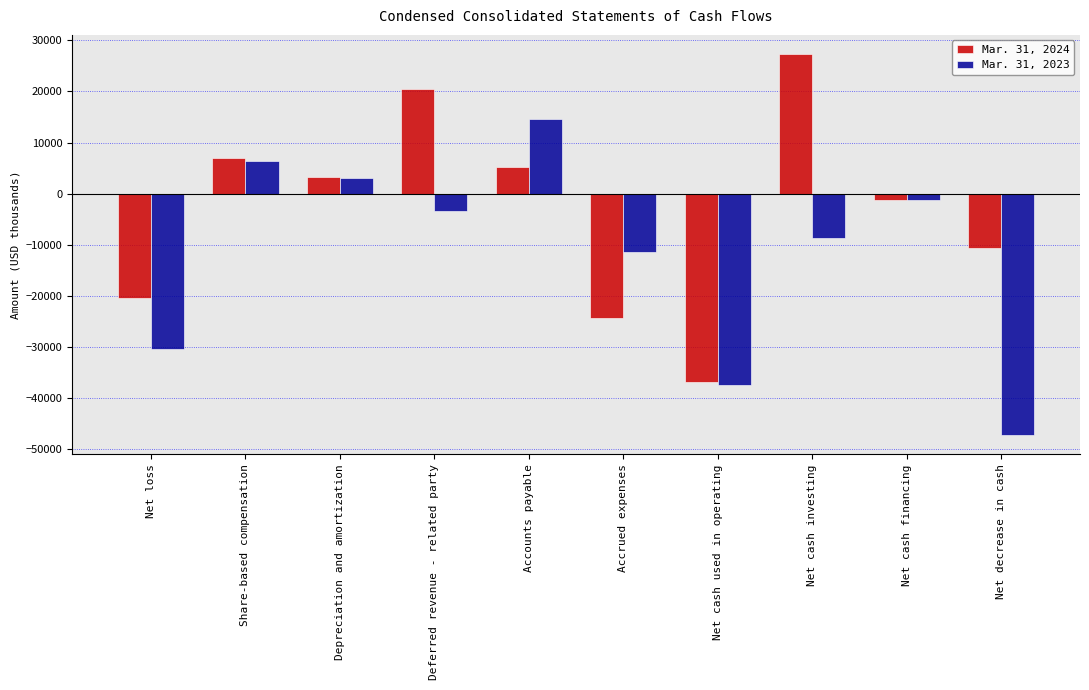

Which category has the highest value in the Mar. 31, 2023 series?

Accounts payable